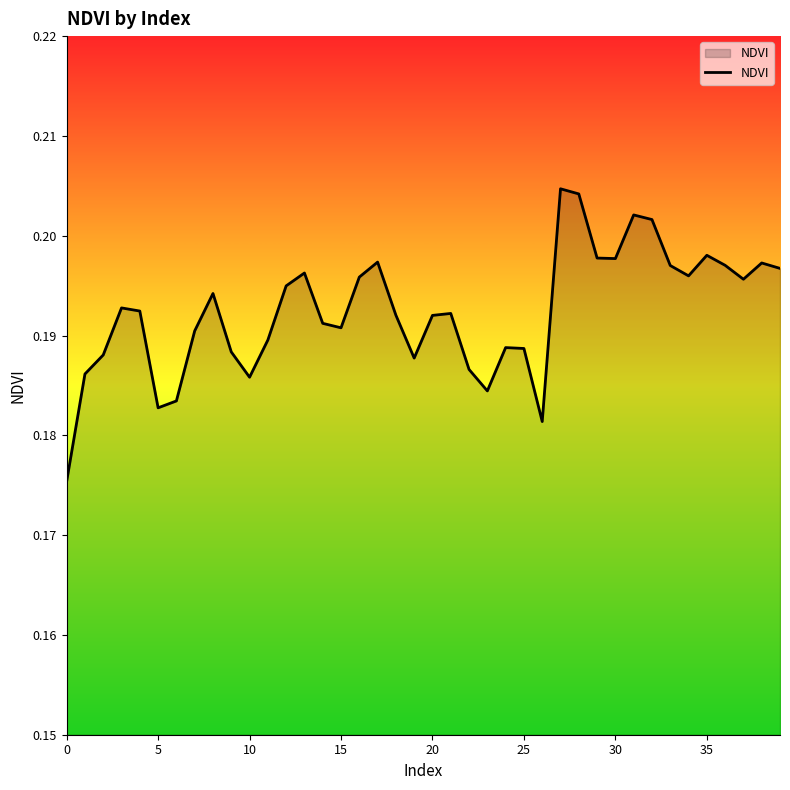

Count the number of categories in the chart.

40